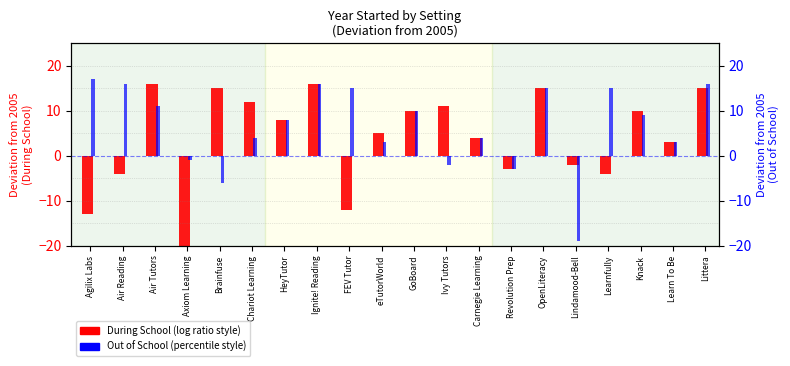

Reading left to right, what are all the values shown in this chart?

During School: Agilix Labs=-13	Air Reading=-4	Air Tutors=16	Axiom Learning=-27	Brainfuse=15	Chariot Learning=12	HeyTutor=8	Ignite! Reading=16	FEV Tutor=-12	eTutorWorld=5	GoBoard=10	Ivy Tutors=11	Carnegie Learning=4	Revolution Prep=-3	OpenLiteracy=15	Lindamood-Bell=-2	Learnfully=-4	Knack=10	Learn To Be=3	Littera=15
Out of School: Agilix Labs=17	Air Reading=16	Air Tutors=11	Axiom Learning=-1	Brainfuse=-6	Chariot Learning=4	HeyTutor=8	Ignite! Reading=16	FEV Tutor=15	eTutorWorld=3	GoBoard=10	Ivy Tutors=-2	Carnegie Learning=4	Revolution Prep=-3	OpenLiteracy=15	Lindamood-Bell=-19	Learnfully=15	Knack=9	Learn To Be=3	Littera=16